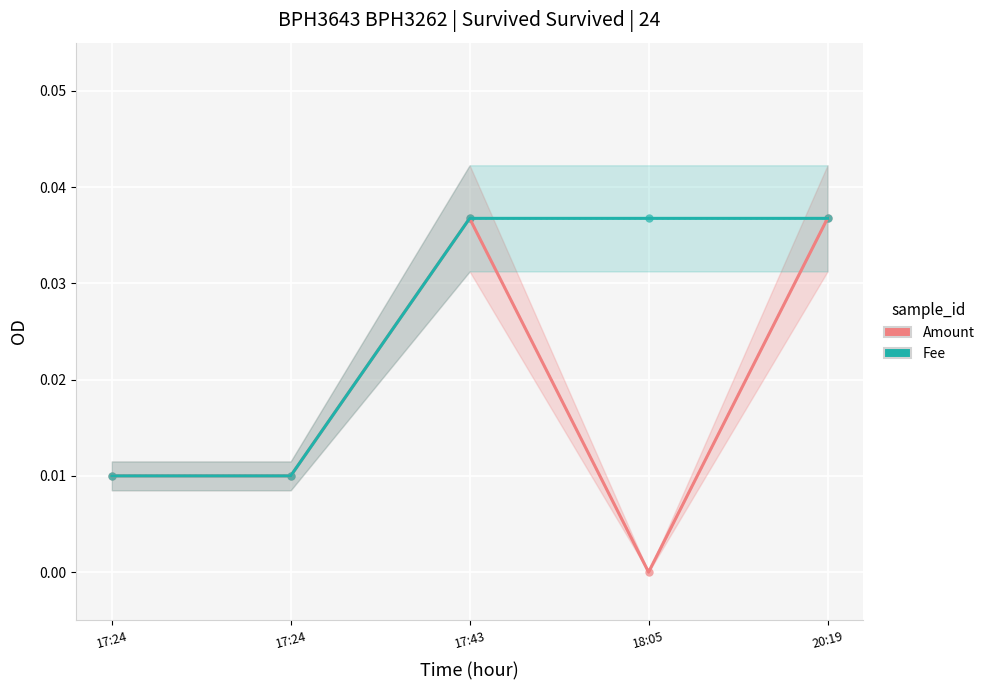

True or false: Fee has more than 1 points higher than both neighbors.

False